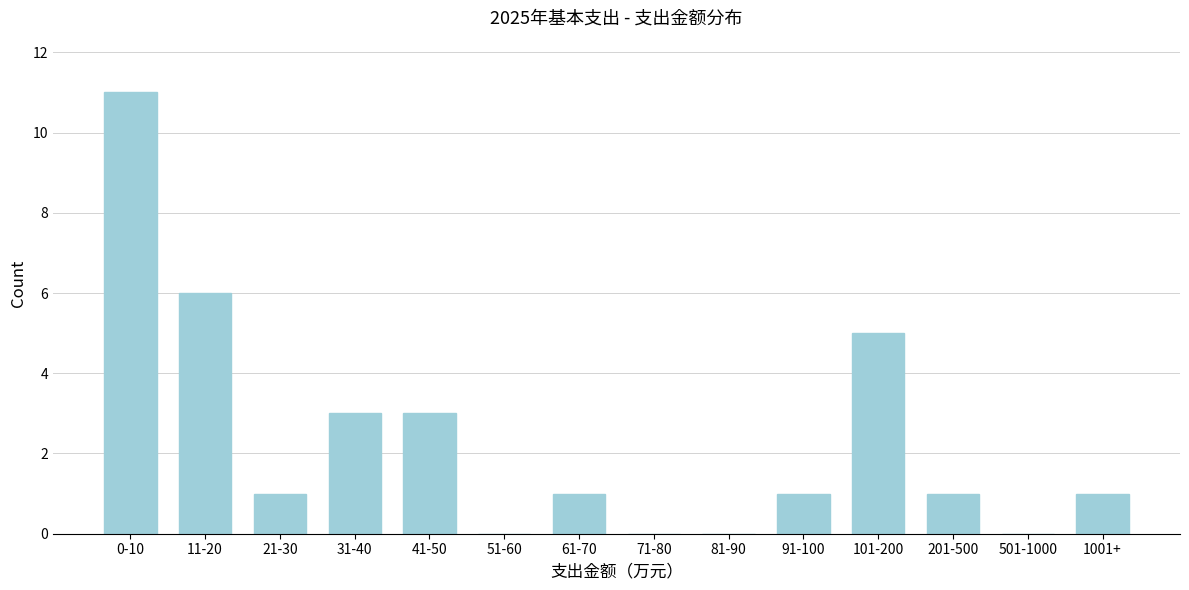

Reading left to right, transcribe all the data shown in this chart.

0-10=11	11-20=6	21-30=1	31-40=3	41-50=3	51-60=0	61-70=1	71-80=0	81-90=0	91-100=1	101-200=5	201-500=1	501-1000=0	1001+=1